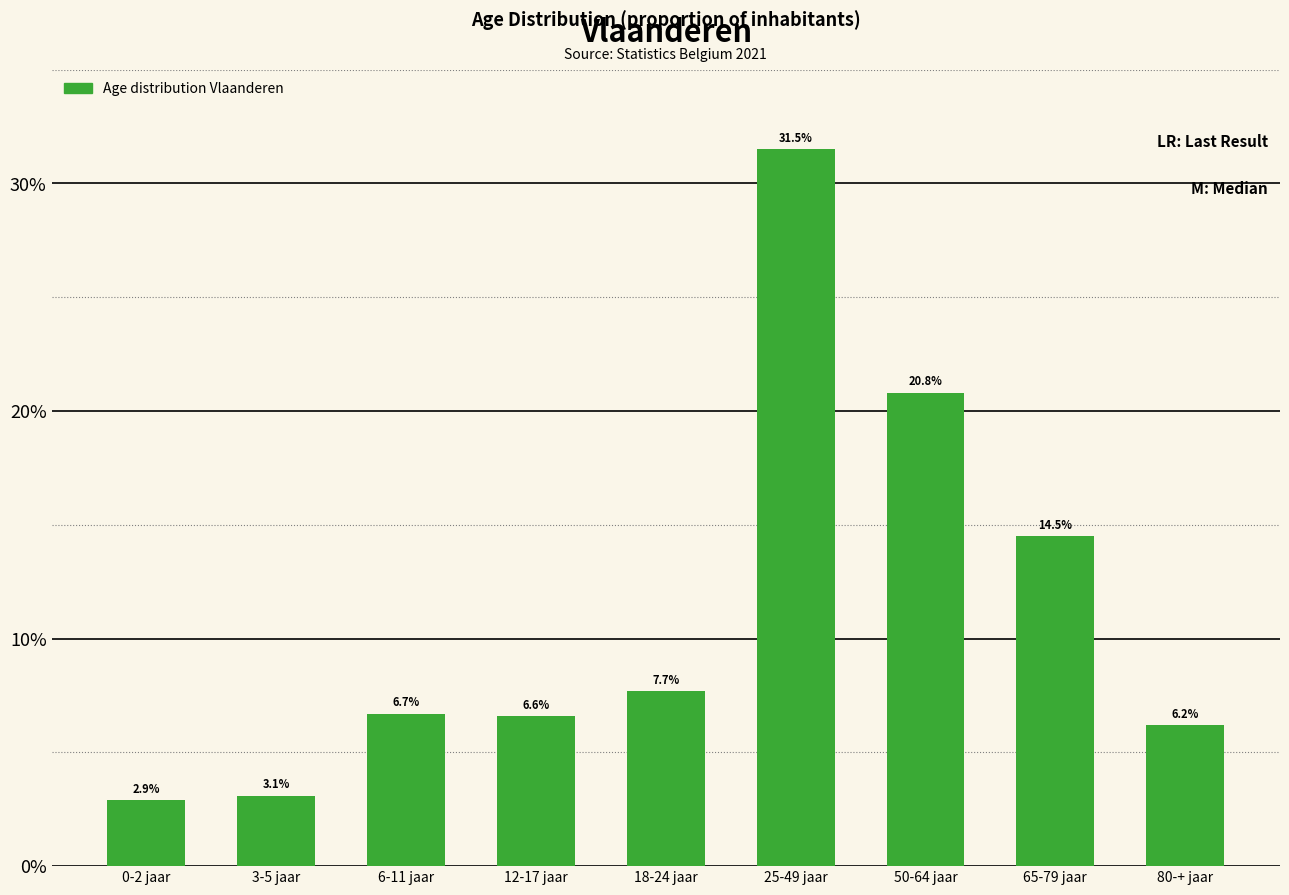

Reading left to right, transcribe all the data shown in this chart.

0-2 jaar=2.9	3-5 jaar=3.1	6-11 jaar=6.7	12-17 jaar=6.6	18-24 jaar=7.7	25-49 jaar=31.5	50-64 jaar=20.8	65-79 jaar=14.5	80-+ jaar=6.2